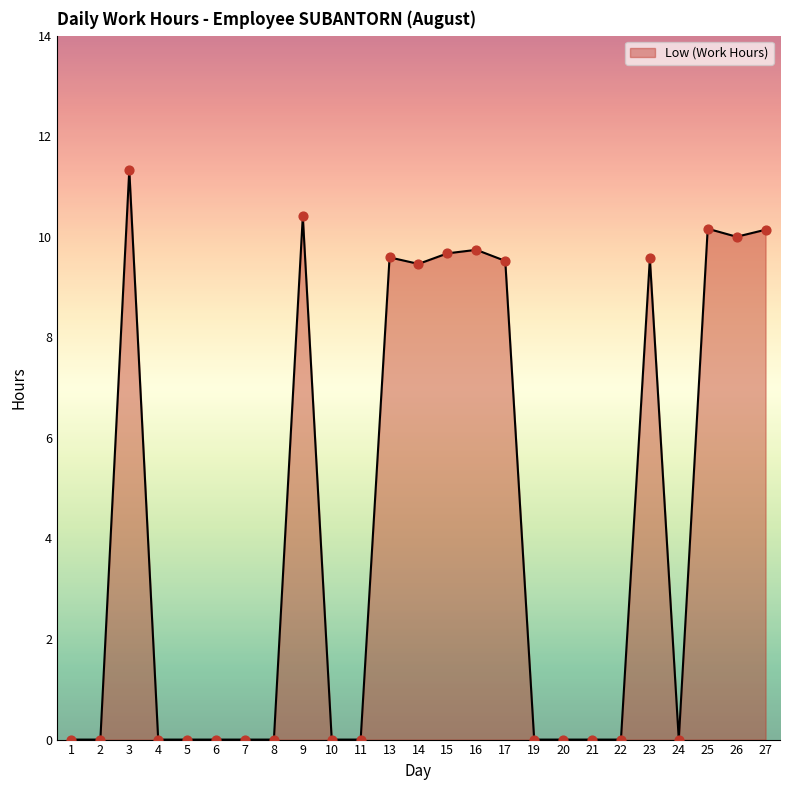

What is the change in value from 14 to 23?

+0.1